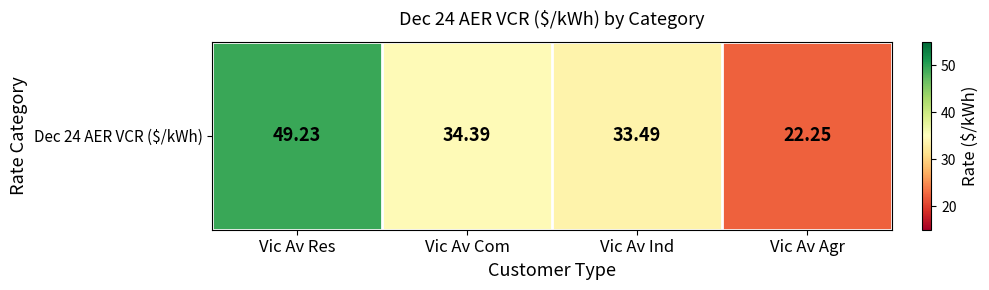

True or false: the data shows 22.2 at Vic Av Agr.

True